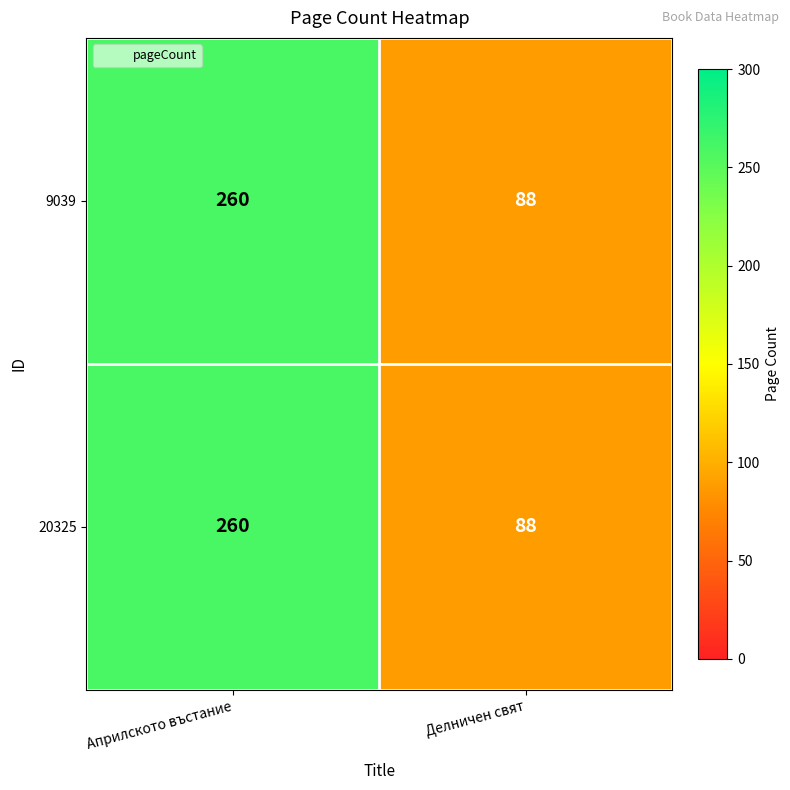

Reading right to left, transcribe all the data shown in this chart.

9039: Делничен свят=88	Априлското въстание=260
20325: Делничен свят=88	Априлското въстание=260